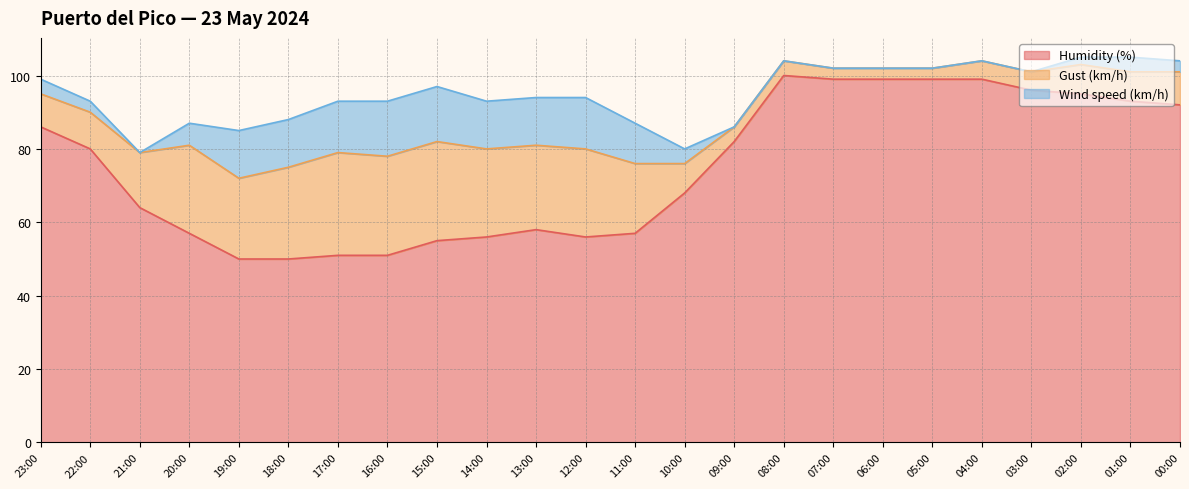

Between 06:00 and 01:00, which is larger?

06:00